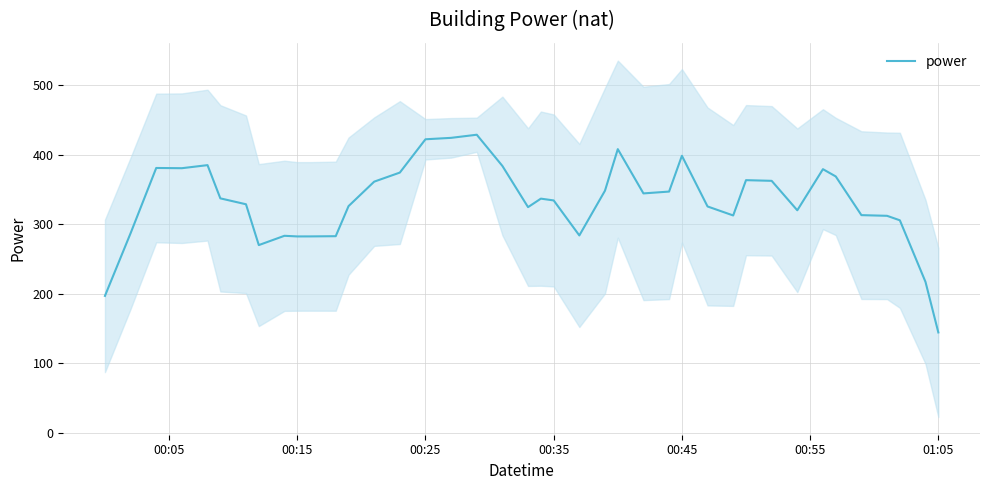

How many data points are above 336?

20